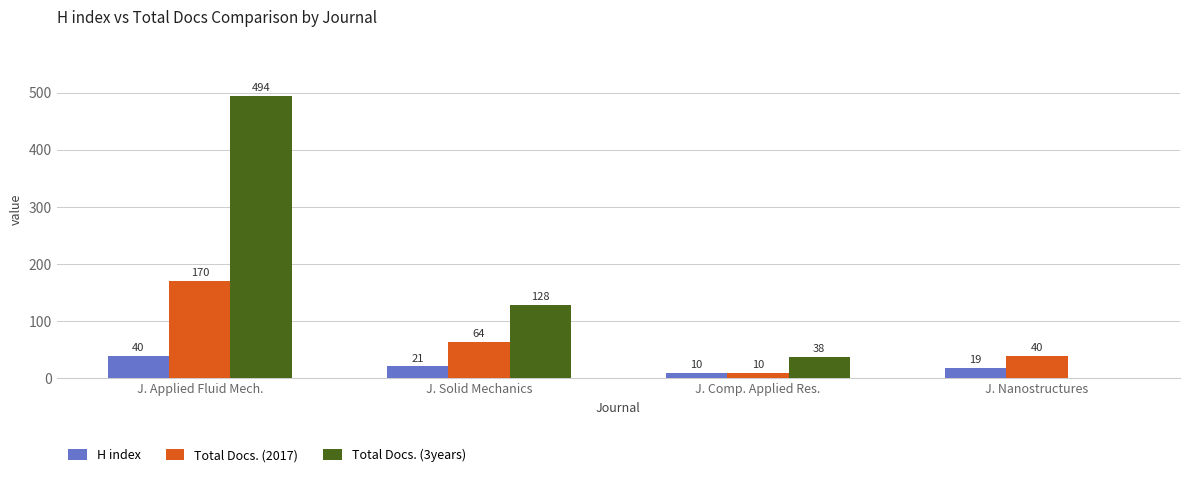

Is the value of Total Docs. (3years) at J. Comp. Applied Res. greater than the value of H index at J. Applied Fluid Mech.?

No